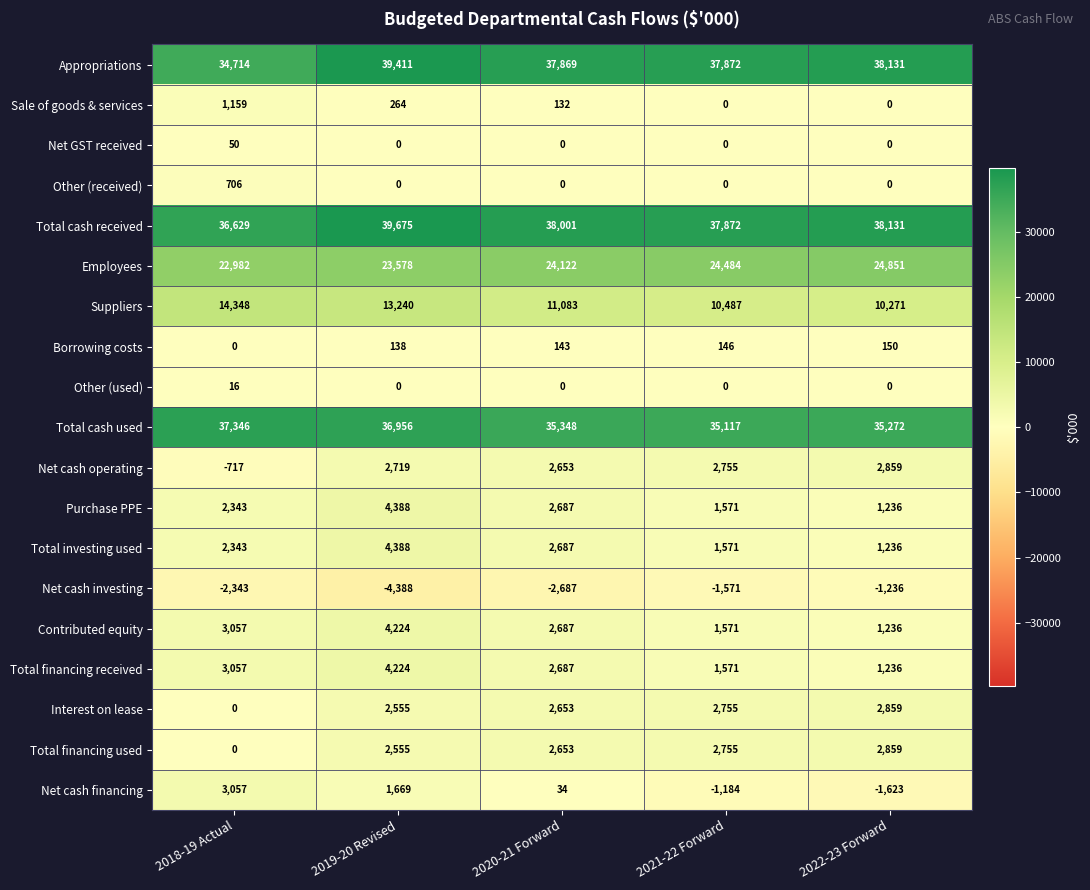

At which label does Contributed equity reach its minimum?

2022-23 Forward